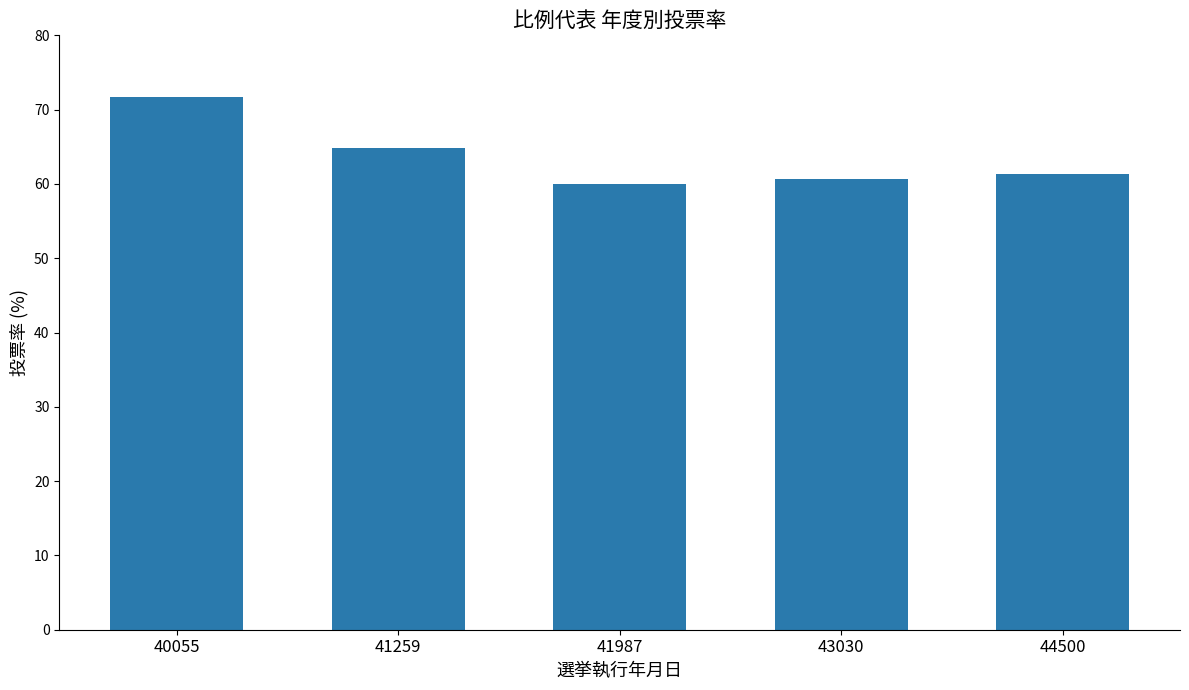

What is the minimum value shown in the chart?

60.0